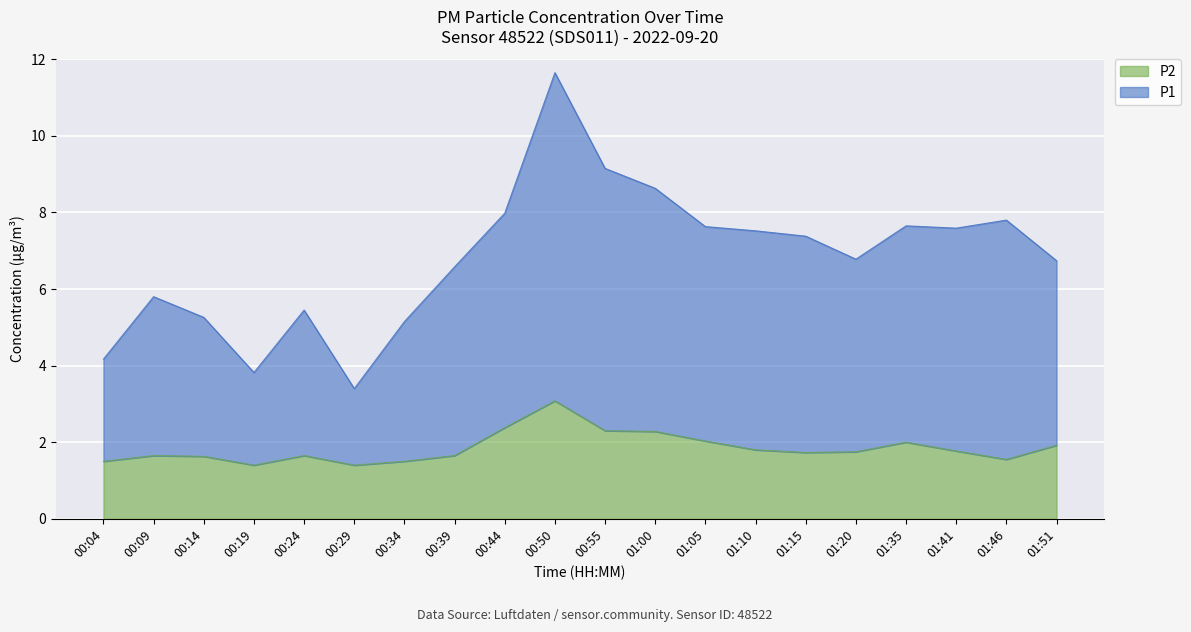

Is the value of P2 at 01:00 greater than the value of P1 at 00:09?

No